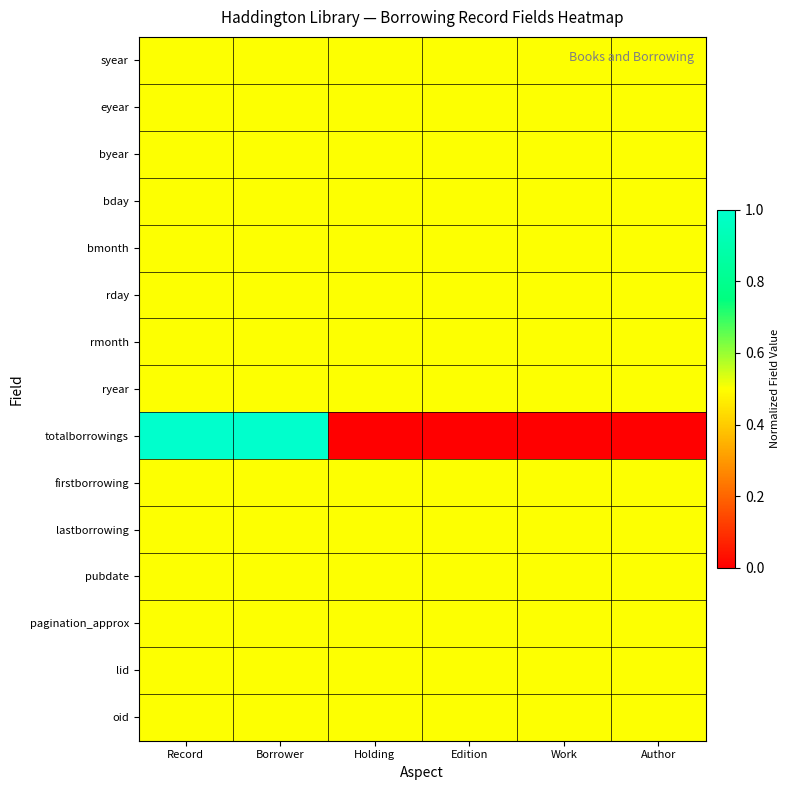

At how many categories does at least one series exceed 0?

6